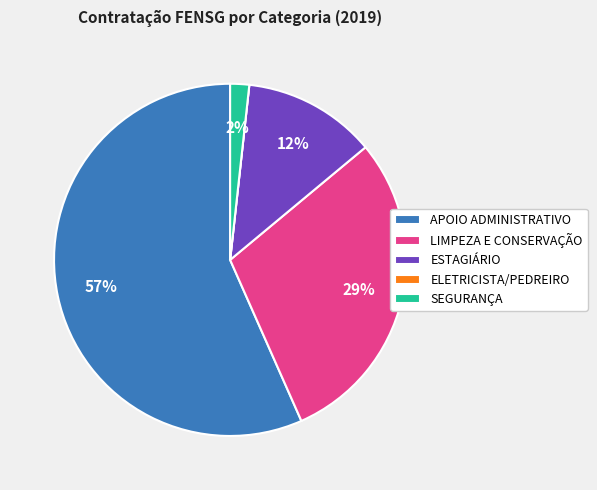

Is there any slice that represents more than half of the pie?

Yes